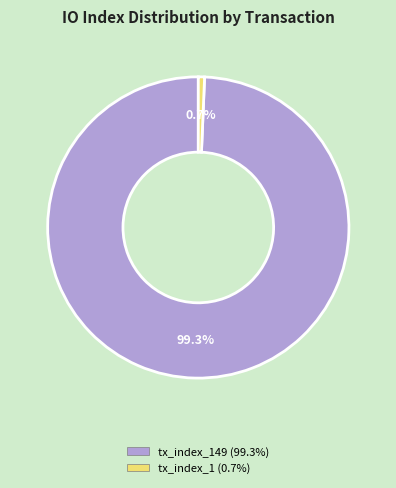

Is there a majority slice in this chart?

Yes